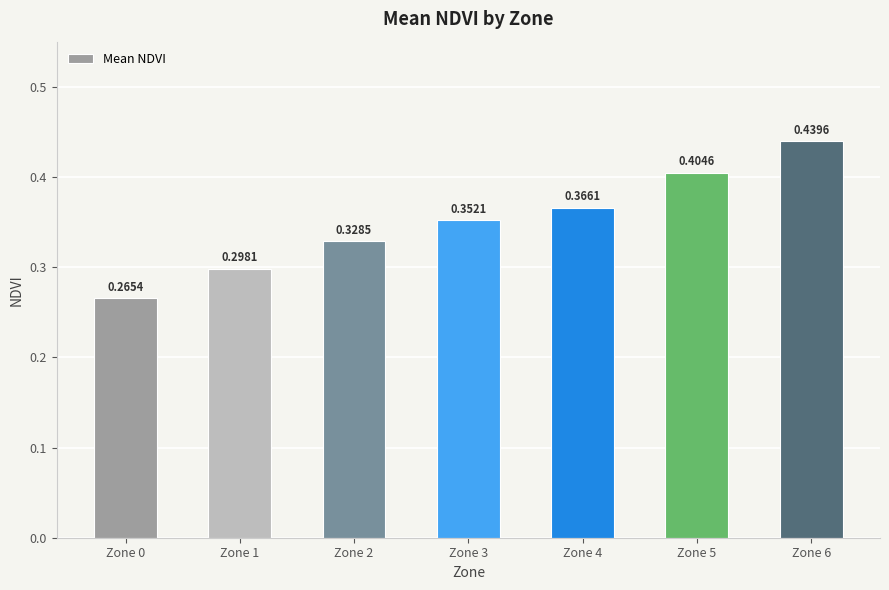

Are the bars grouped side by side (vs. stacked)?

No